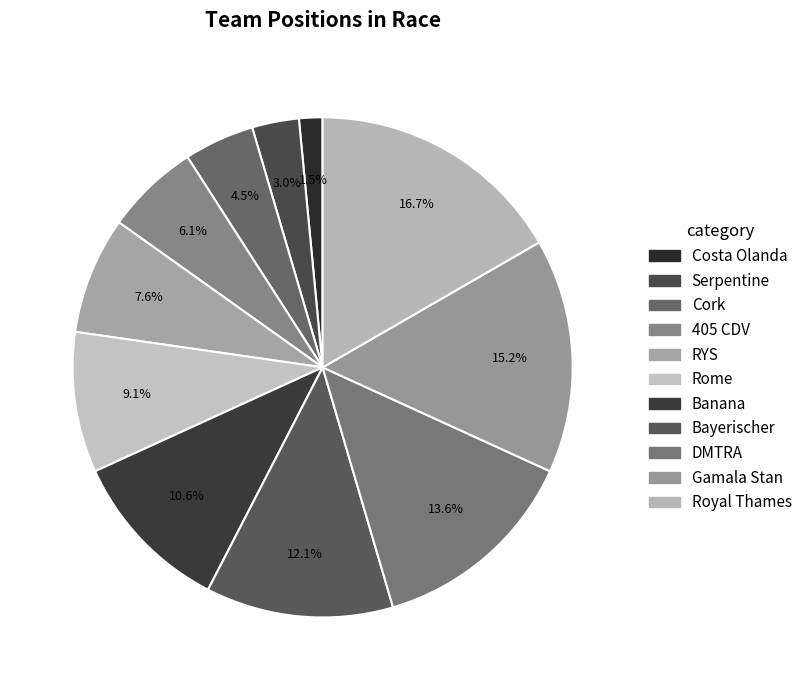

Between Bayerischer and Royal Thames, which is larger?

Royal Thames